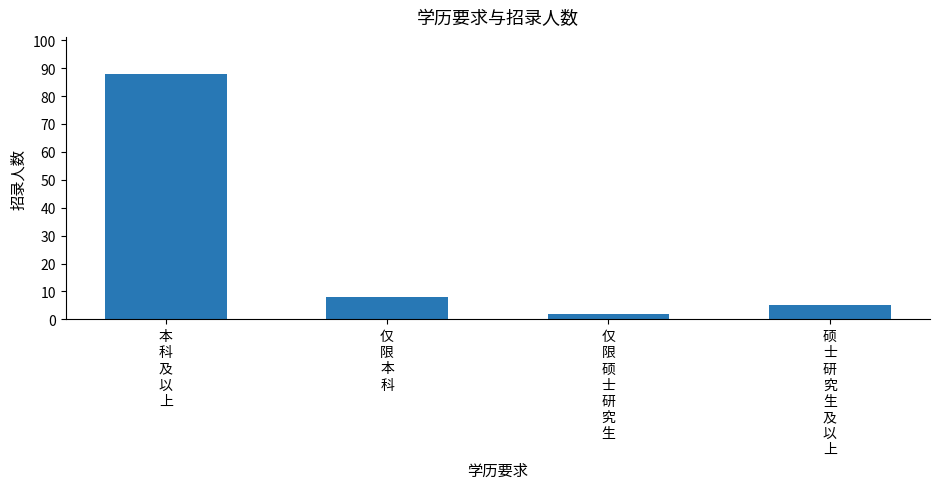

Reading left to right, what are all the values shown in this chart?

本
科
及
以
上=88	仅
限
本
科=8	仅
限
硕
士
研
究
生=2	硕
士
研
究
生
及
以
上=5